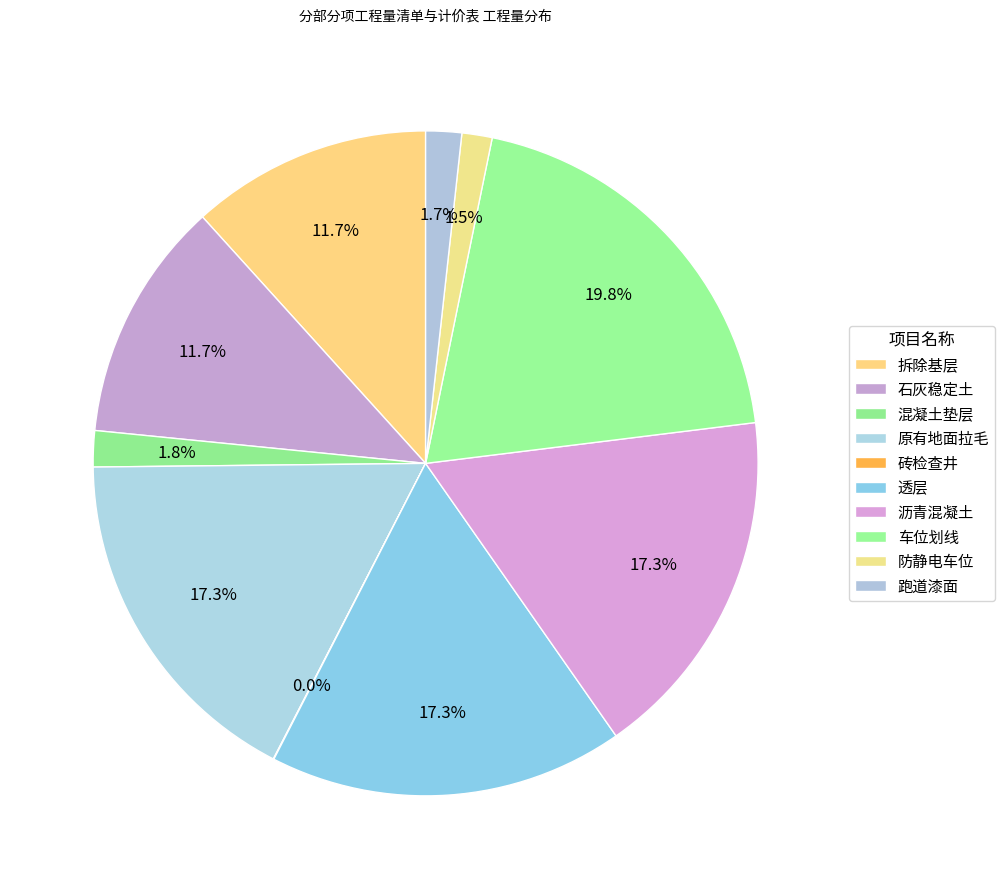

To the nearest percent, what is the average slice percentage?

10%